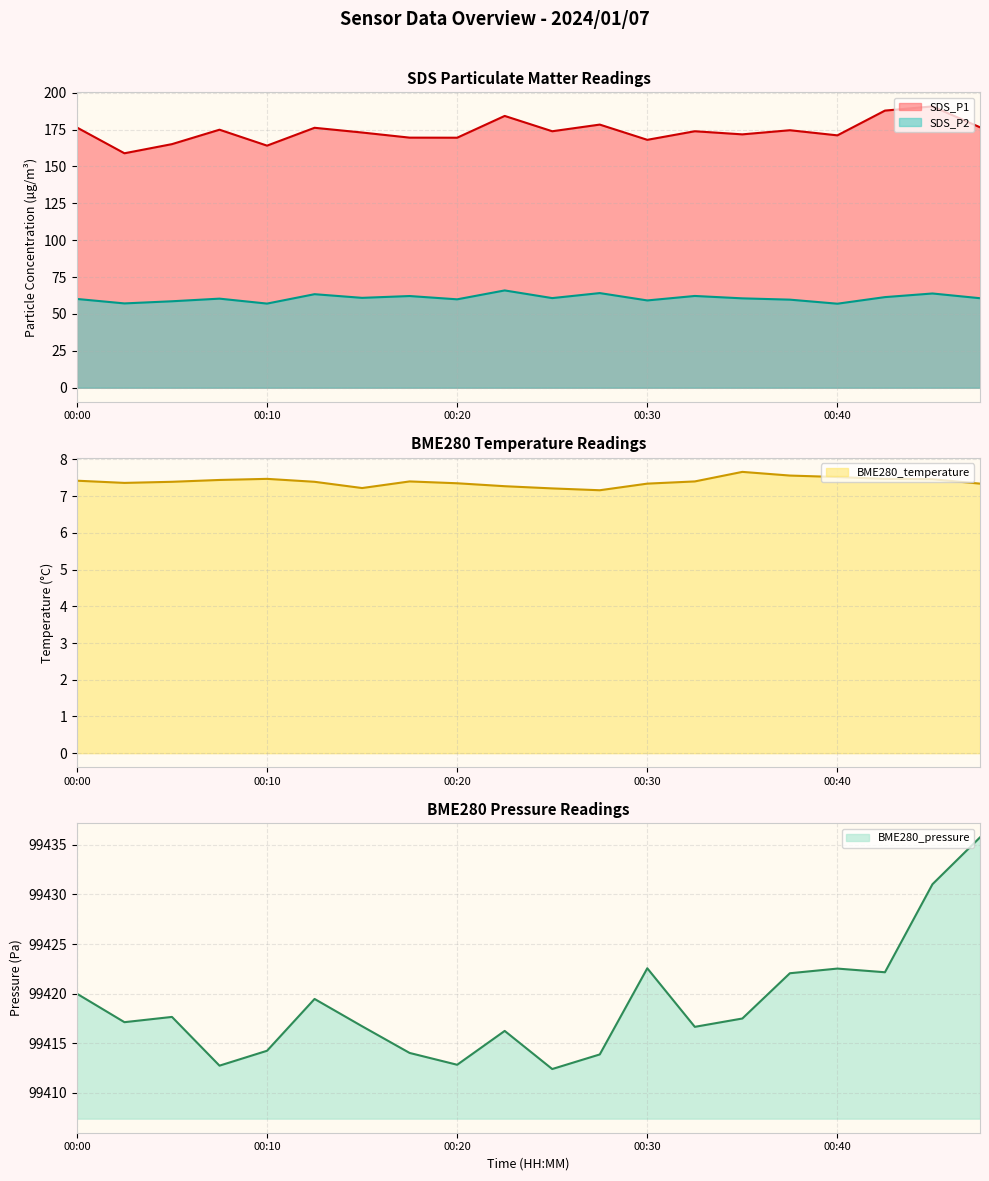

What are all the series names shown in the legend?

SDS_P1, SDS_P2, BME280_temperature, BME280_pressure